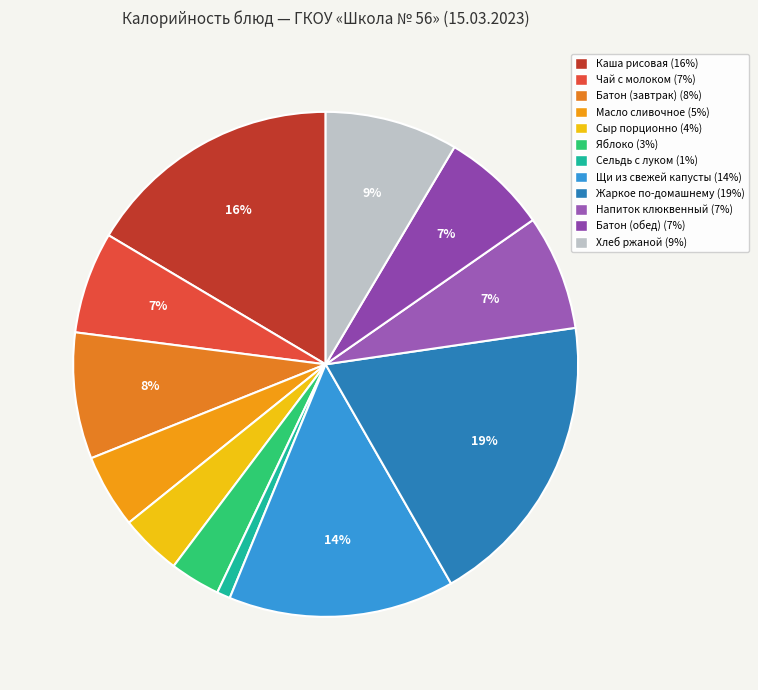

How many segments does this pie chart have?

12